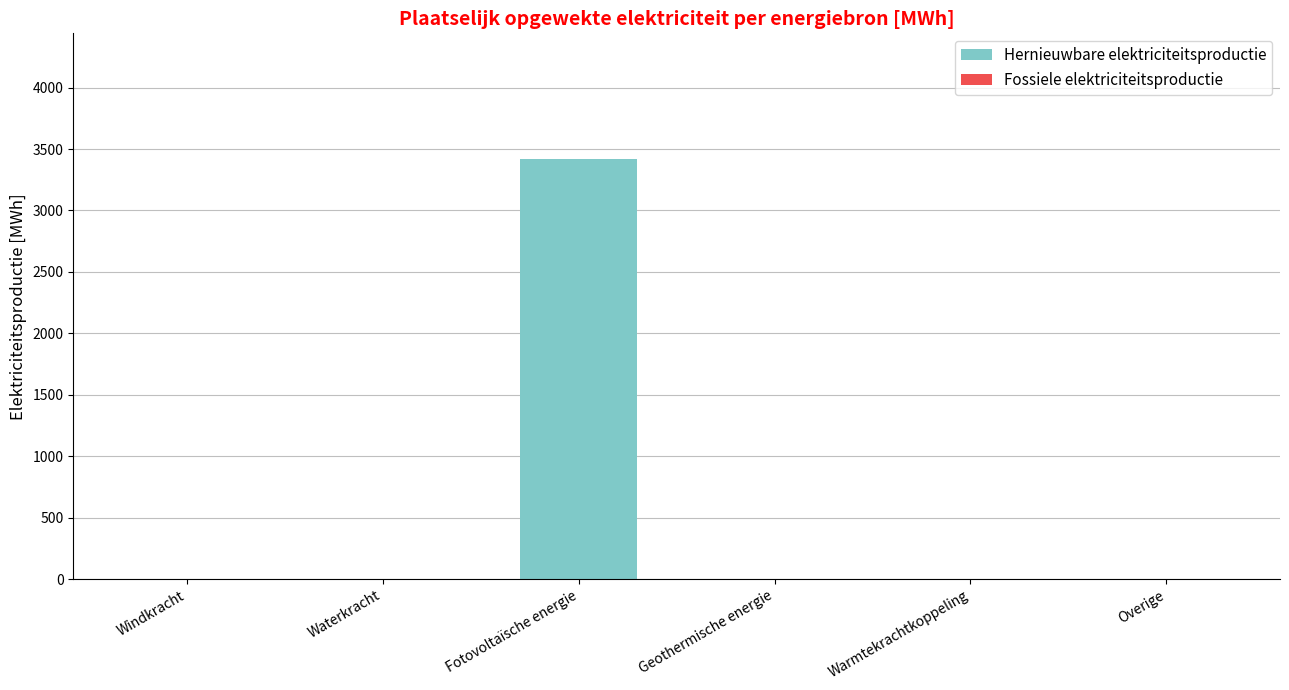

The chart shows a value of 1462.7 at Windkracht. True or false?

False